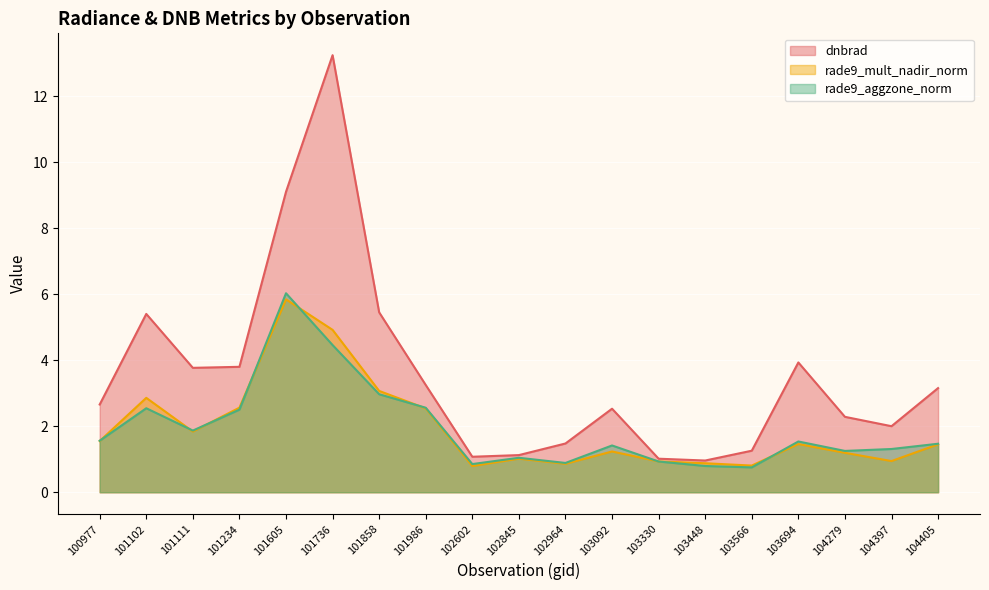

What are all the series names shown in the legend?

dnbrad, rade9_mult_nadir_norm, rade9_aggzone_norm